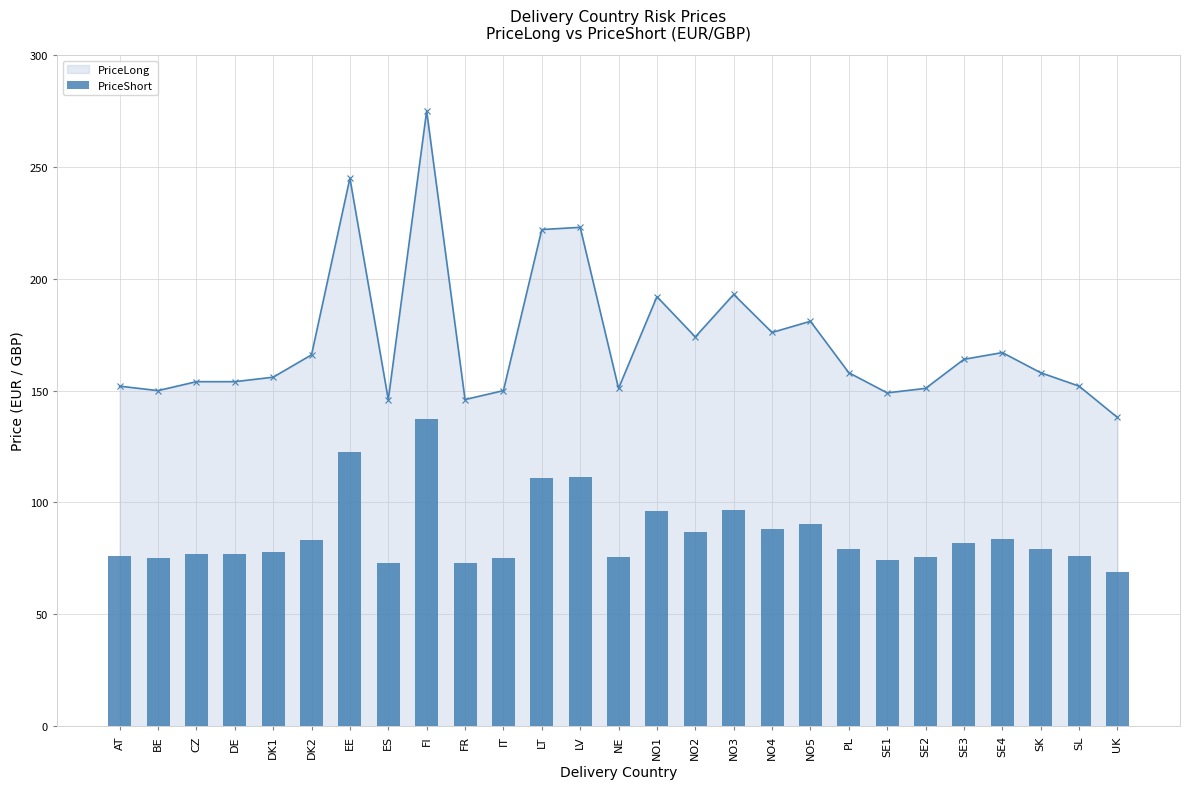

The chart shows a value of 137.5 at FI. True or false?

True